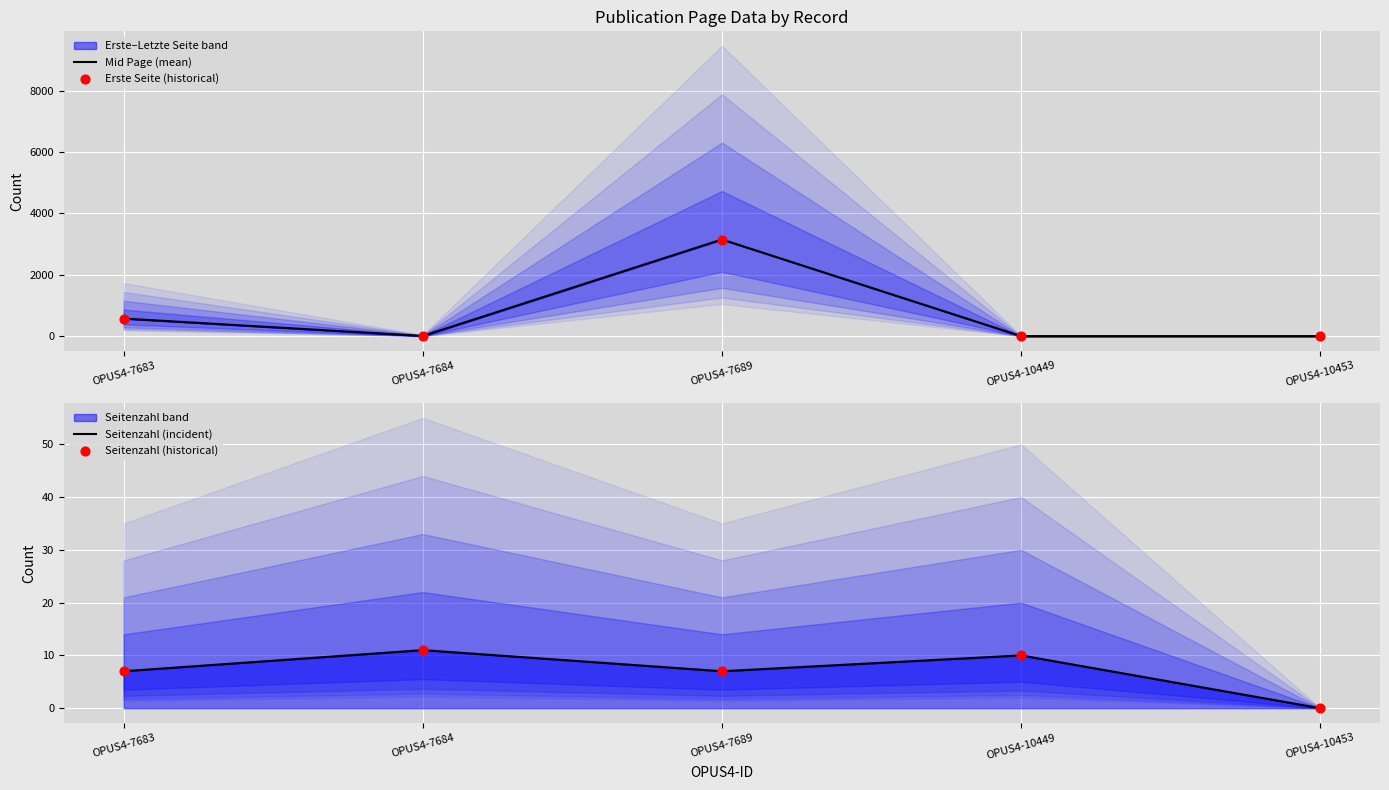

Which series has the largest total across all categories?

Mid Page (mean)